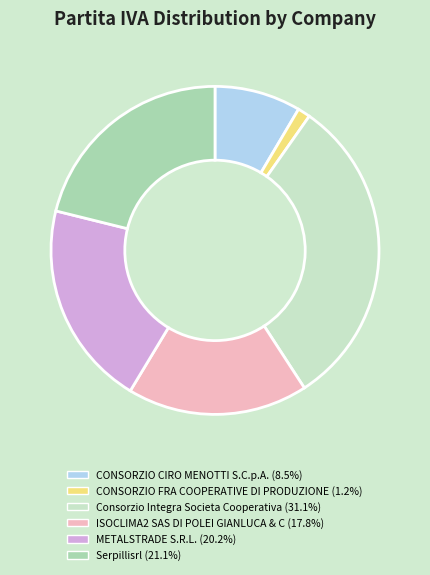

Is METALSTRADE S.R.L. the majority of the pie?

No